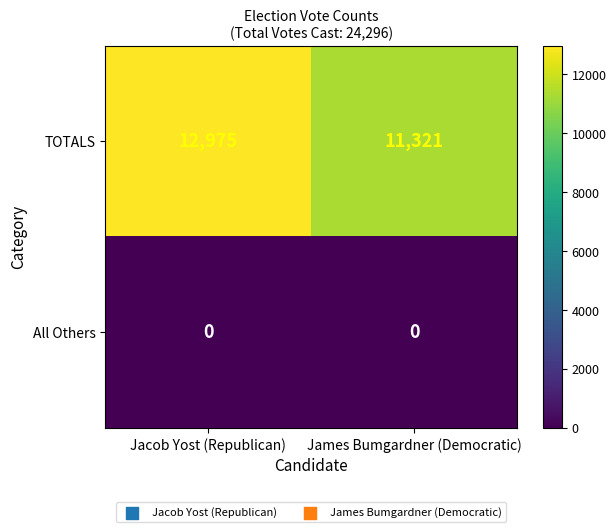

The TOTALS series shows 11321 at James Bumgardner (Democratic). True or false?

True